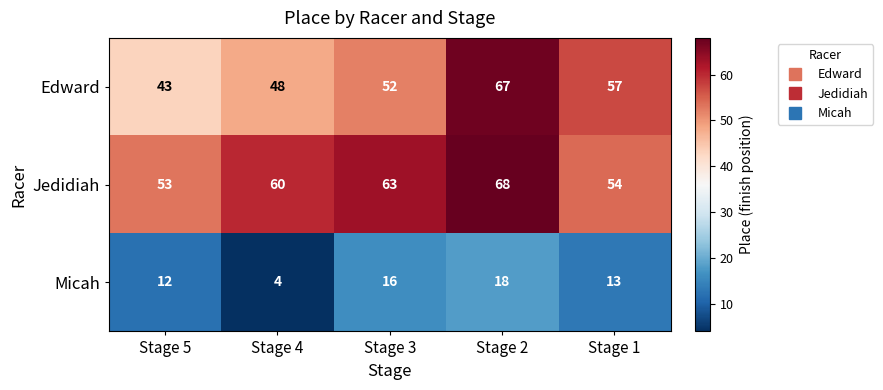

Which series has the largest range (max minus min)?

Edward